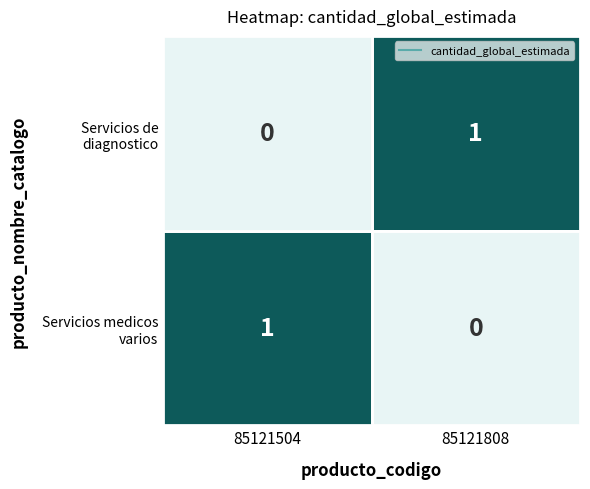

How many series are shown in this chart?

2